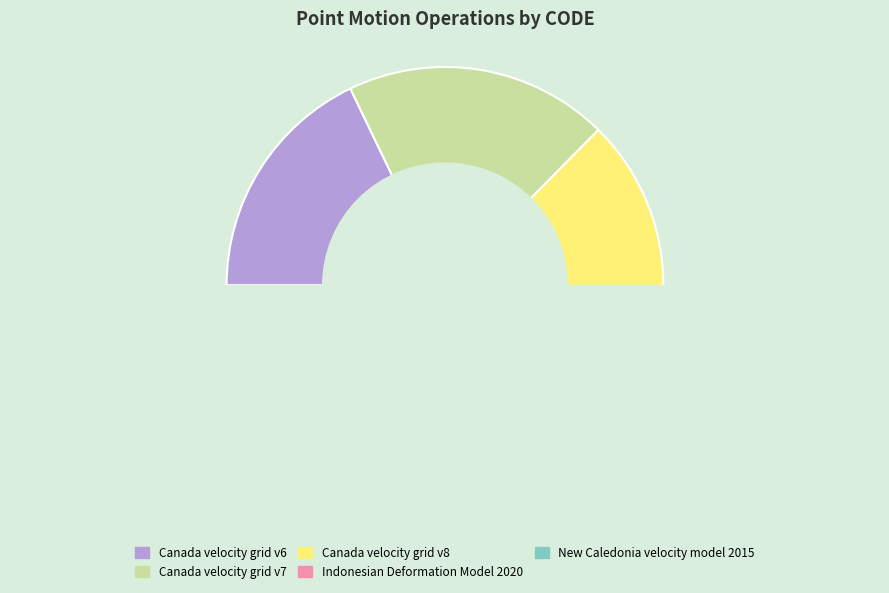

Is there a majority slice in this chart?

No